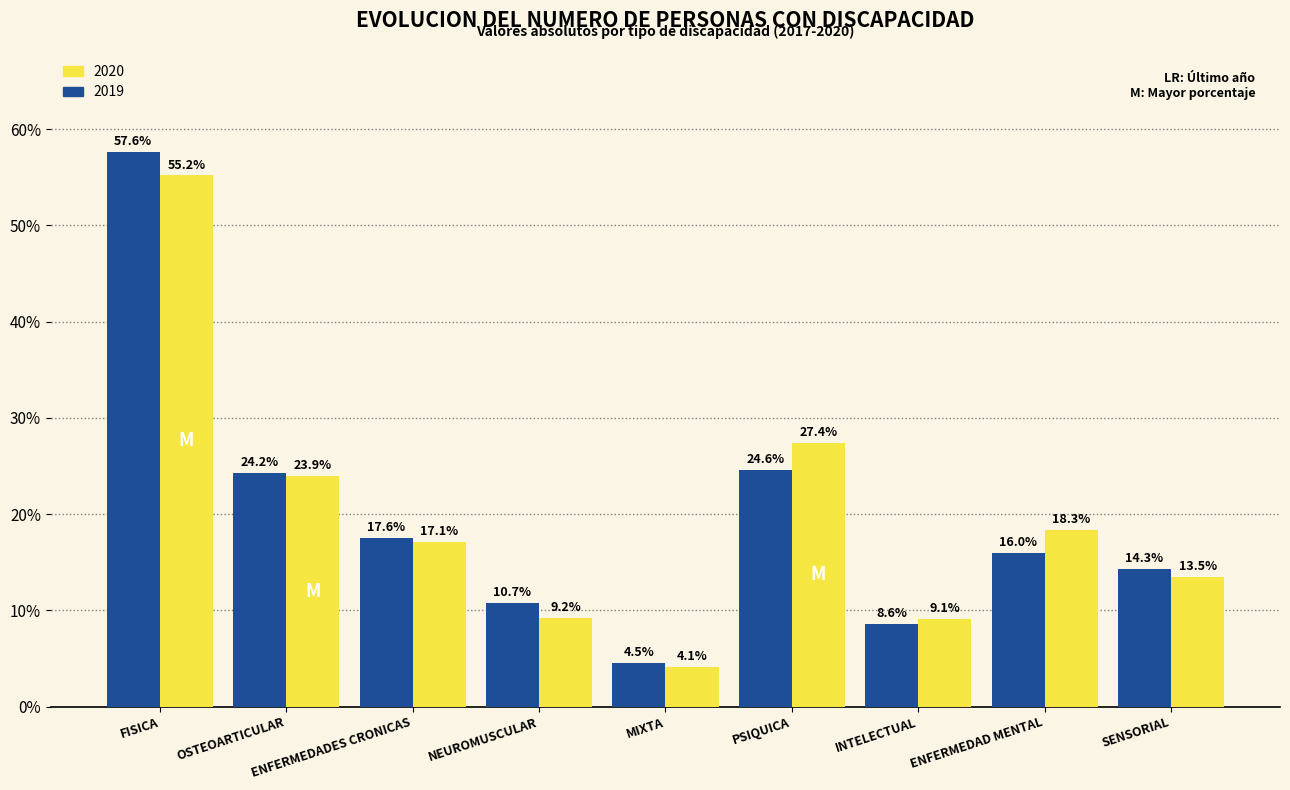

Is it true that 2019 equals 15.3 at INTELECTUAL?

False